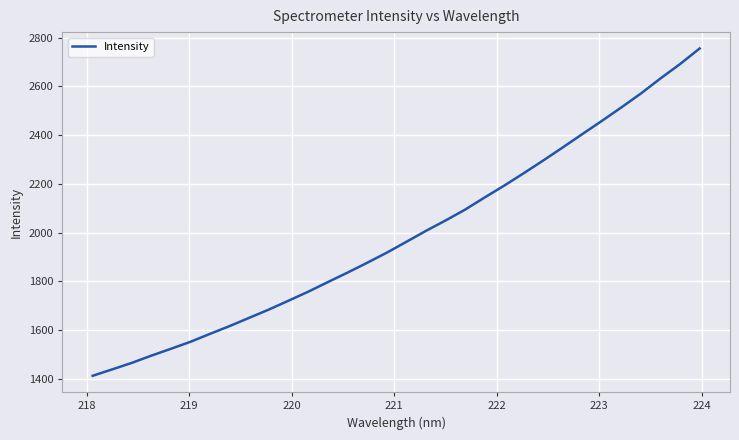

True or false: there are more than 2 points higher than both neighbors.

False